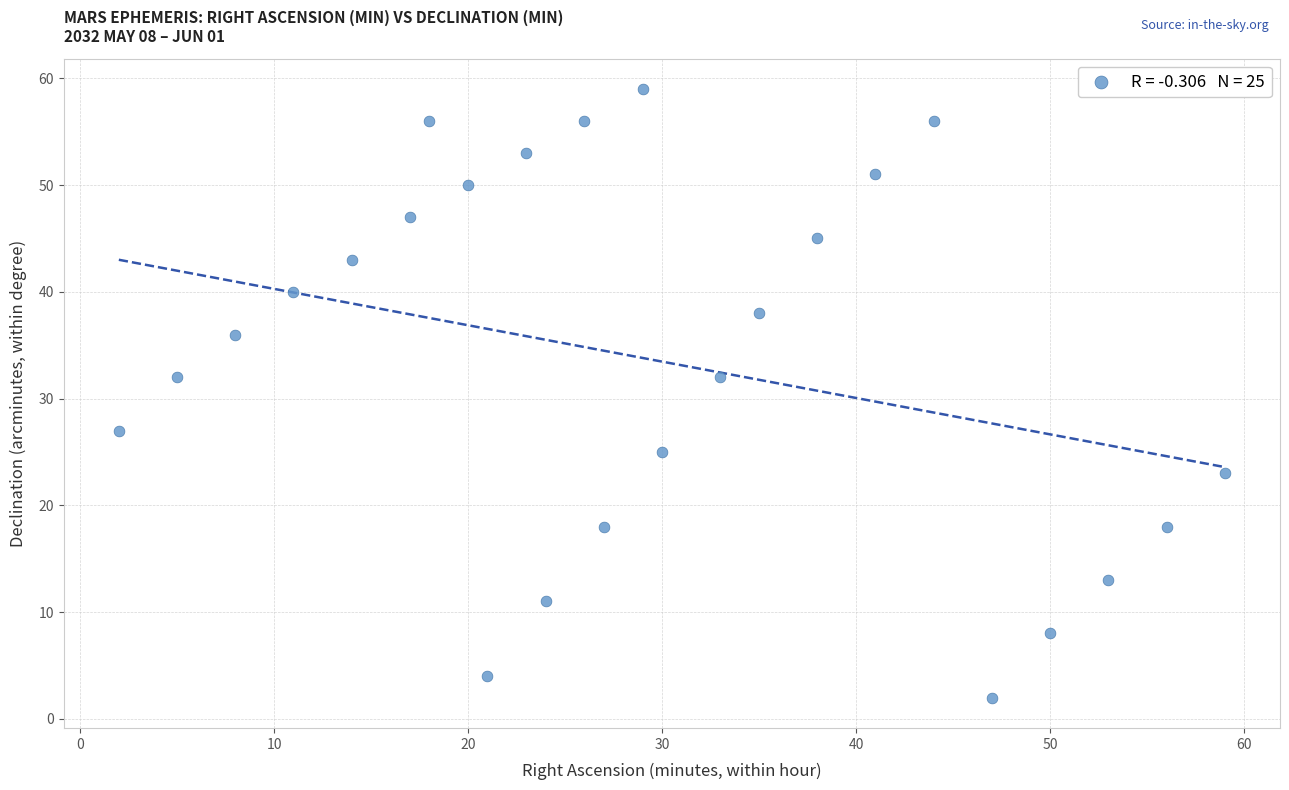

What is the range of X values (max minus min)?

57